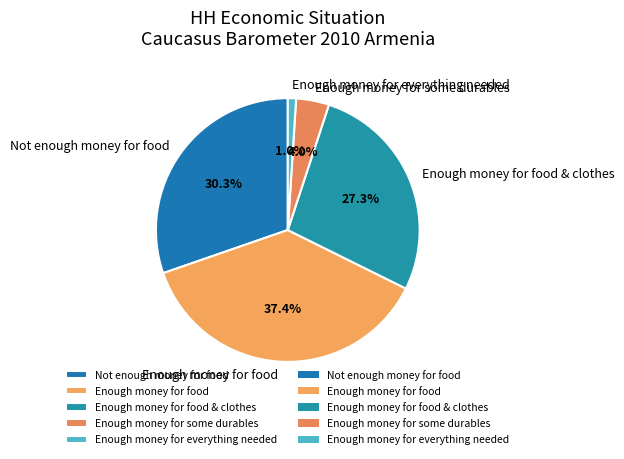

Does Not enough money for food account for over 50% of the chart?

No